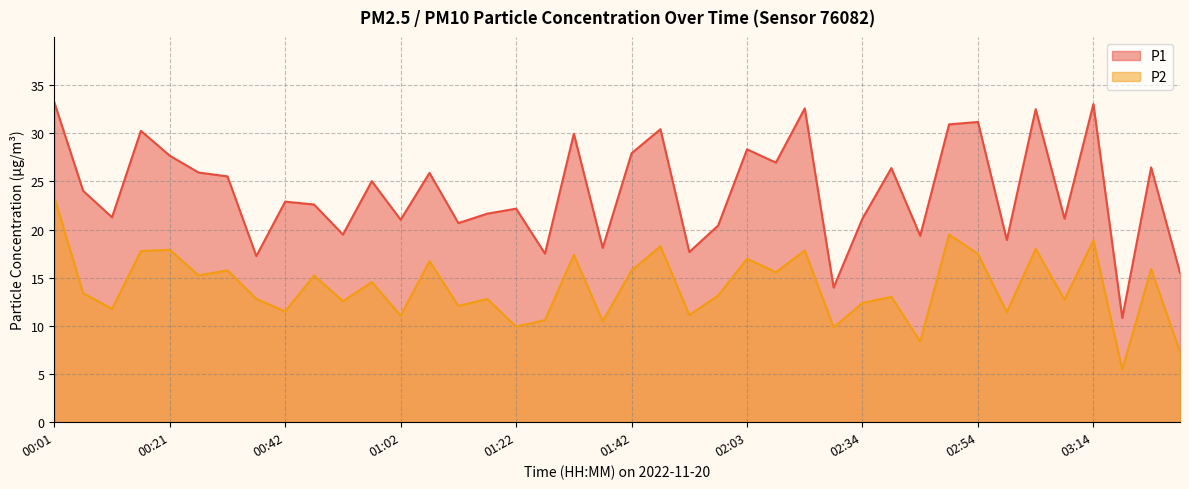

True or false: P1 has a value of 9.6 at 00:42.

False